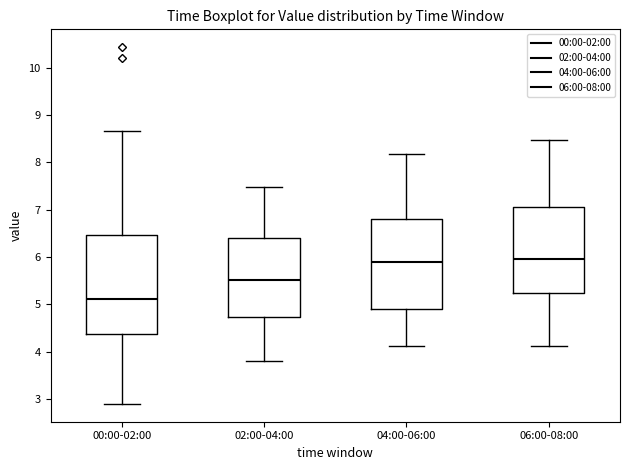

Reading left to right, transcribe this box plot: for each box, give where its median line is, the range the box spans, and where its two whiskers end, as read against the y-axis. The values are not printed on the chart, so give them approximately, as read against the axis.

00:00-02:00: median 5.1, box 4.4 to 6.5, whiskers 2.9 to 8.7
02:00-04:00: median 5.5, box 4.7 to 6.4, whiskers 3.8 to 7.5
04:00-06:00: median 5.9, box 4.9 to 6.8, whiskers 4.1 to 8.2
06:00-08:00: median 6.0, box 5.2 to 7.0, whiskers 4.1 to 8.5